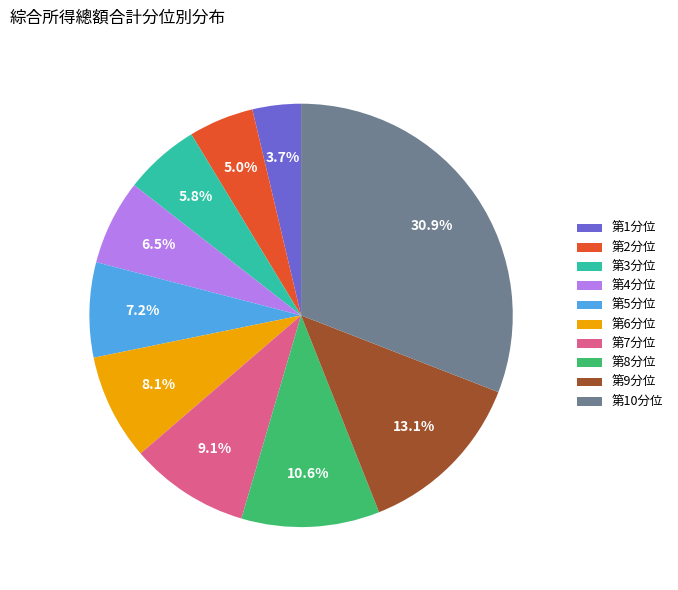

To the nearest percent, what portion does 第9分位 represent?

13%